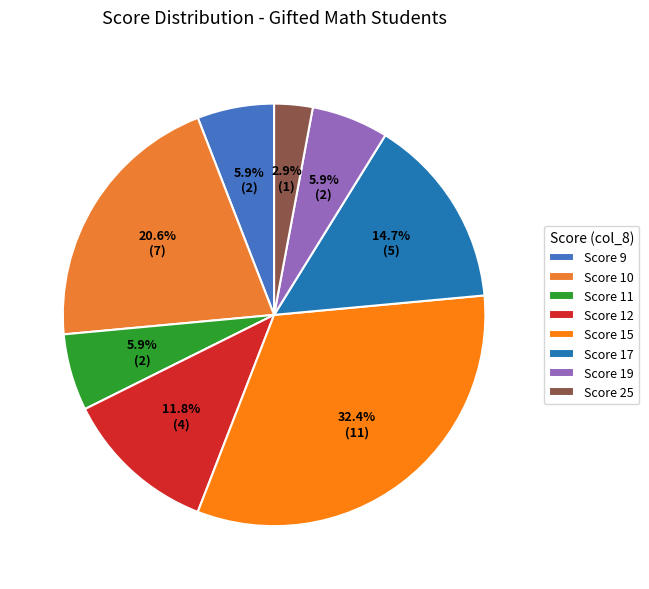

Is there any slice that represents more than half of the pie?

No